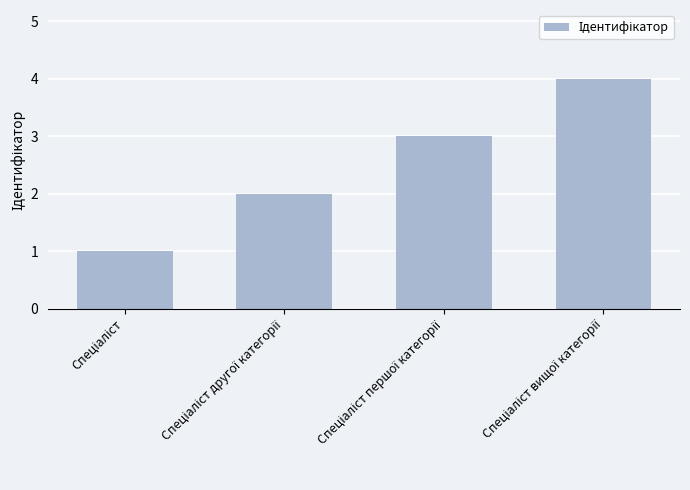

What is the maximum value shown in the chart?

4